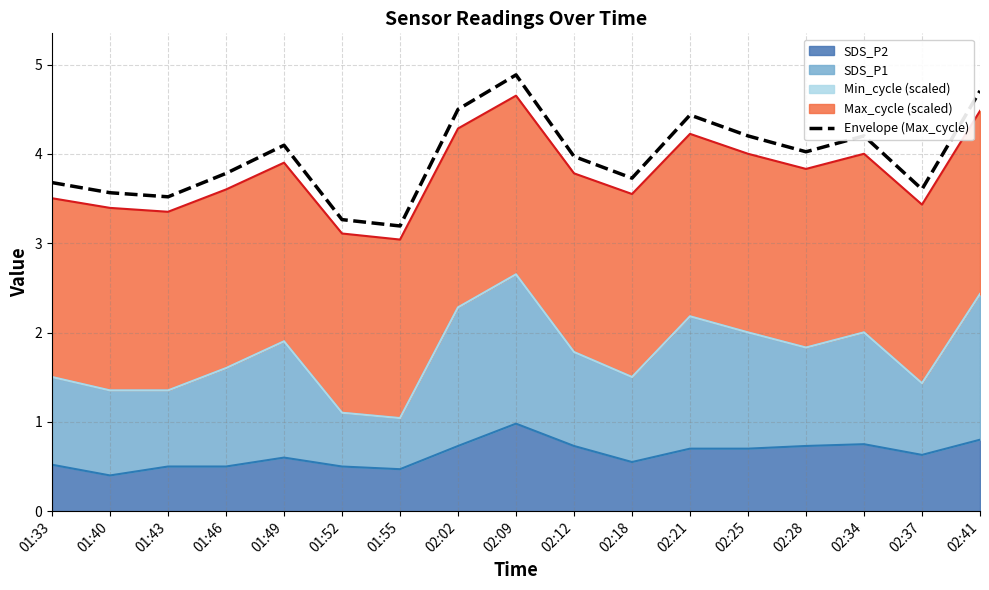

What is the approximate value at 02:21?

4.4